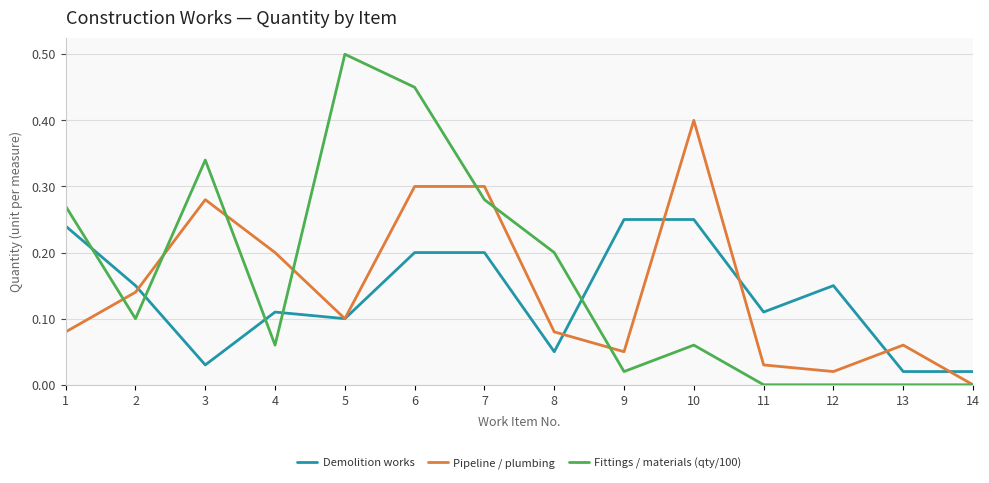

At which category is the sum across all series the highest?

6